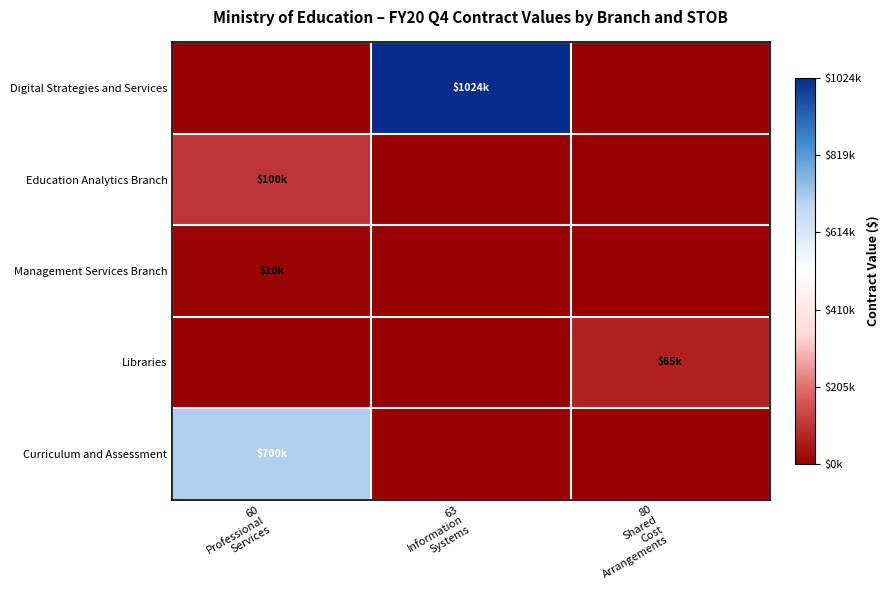

What is the difference between the highest and lowest values at 80
Shared
Cost
Arrangements?

65000